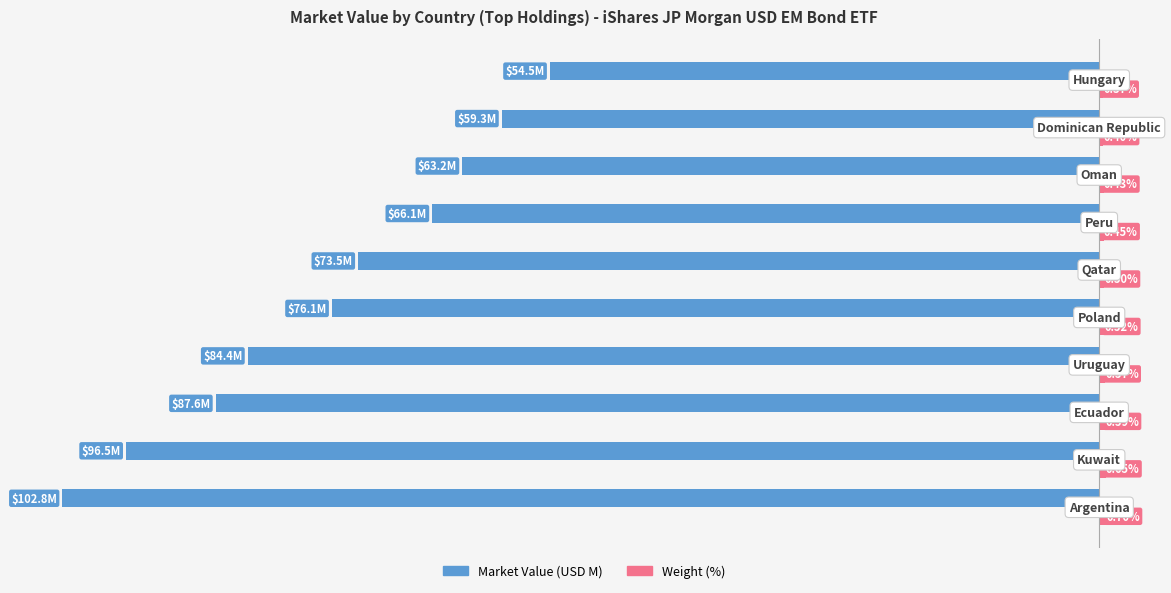

Which series has the widest spread of values?

Market Value (USD M)